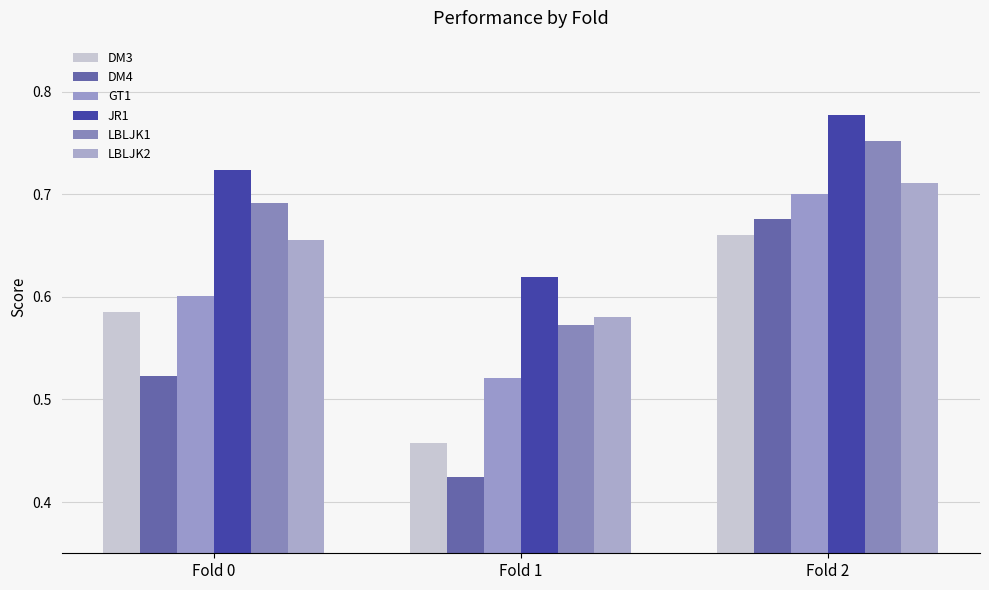

At which category is the sum across all series the highest?

Fold 2